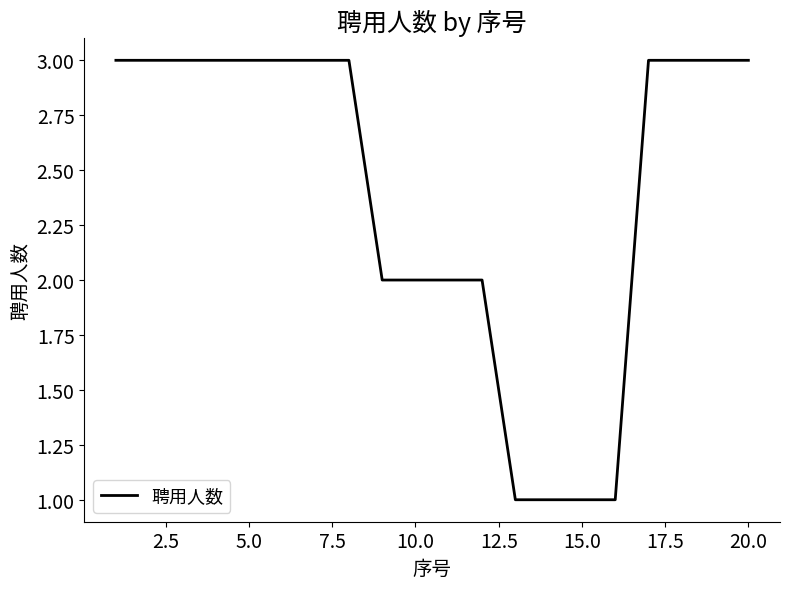

What is the average value?

2